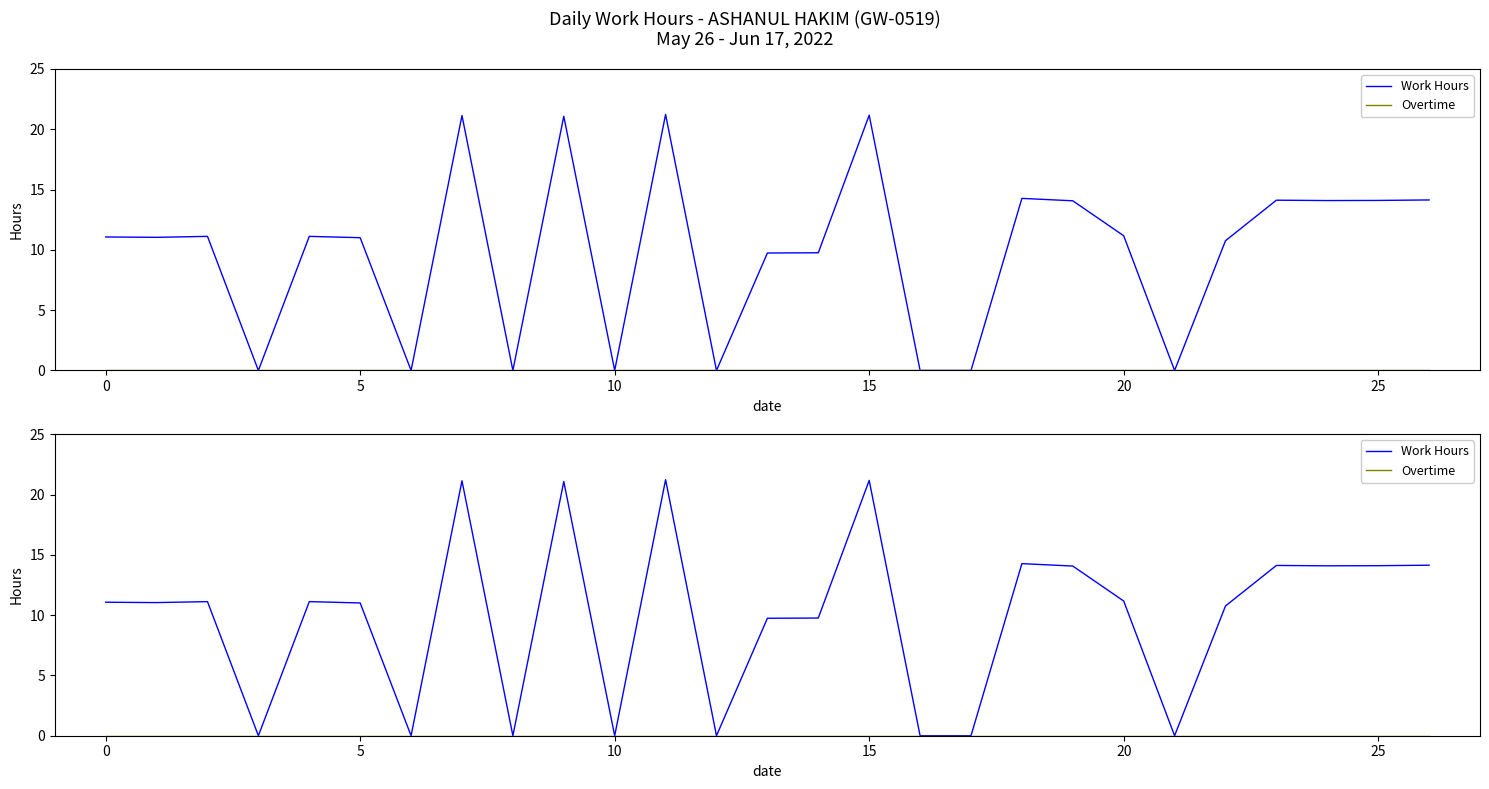

True or false: Work Hours and Overtime intersect in this chart.

False